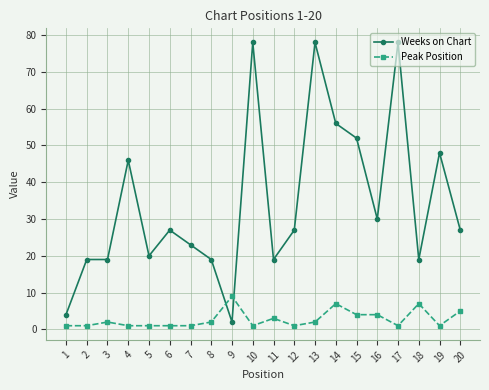

Which category has the highest value in the Peak Position series?

9